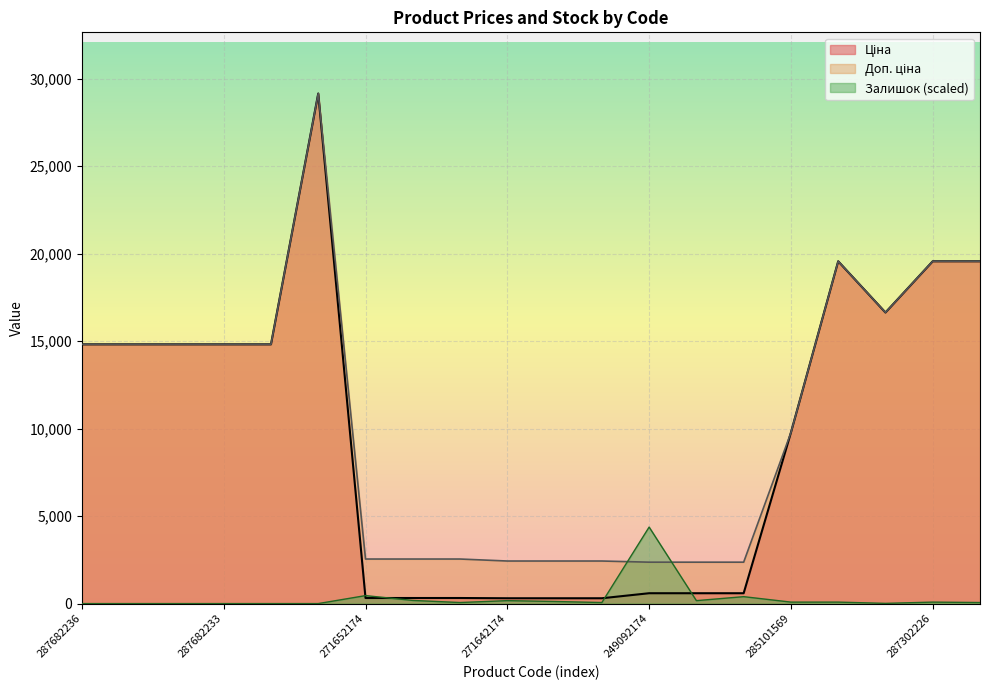

What position from the right is 271652172?

12